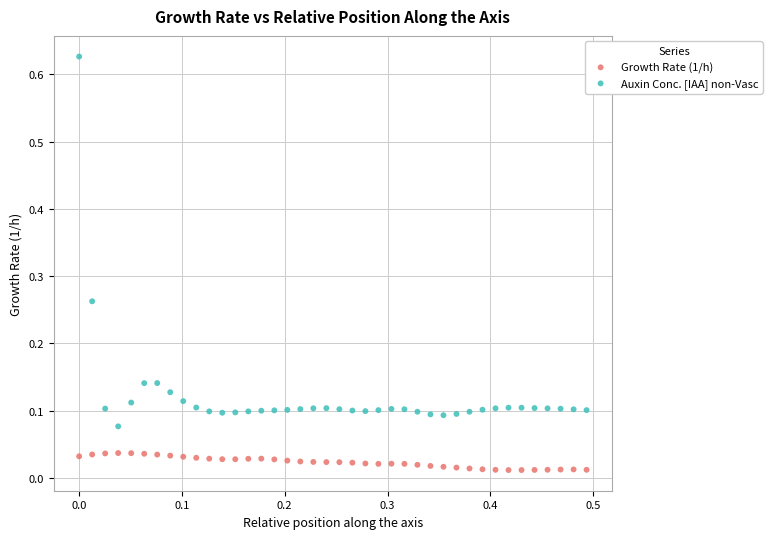

What is the X range (max minus min) for the scatter plot?

0.5